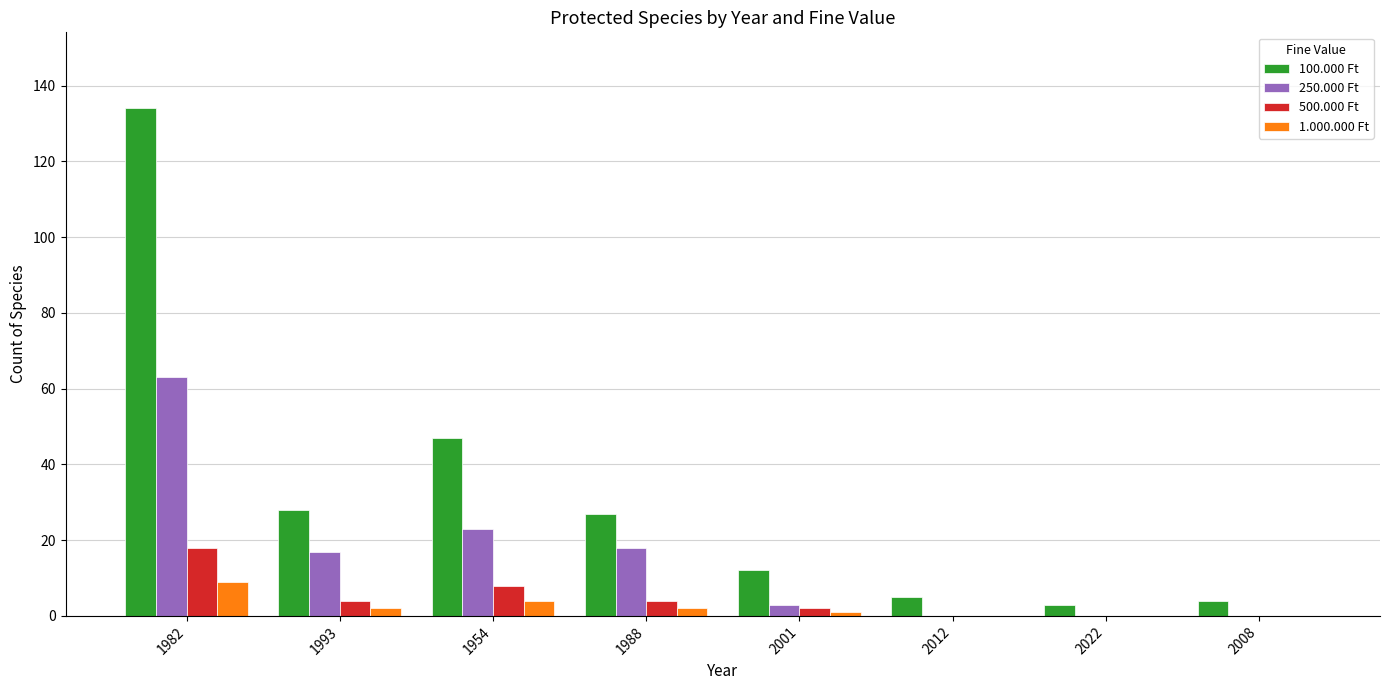

What is the sum of all 500.000 Ft values?

36